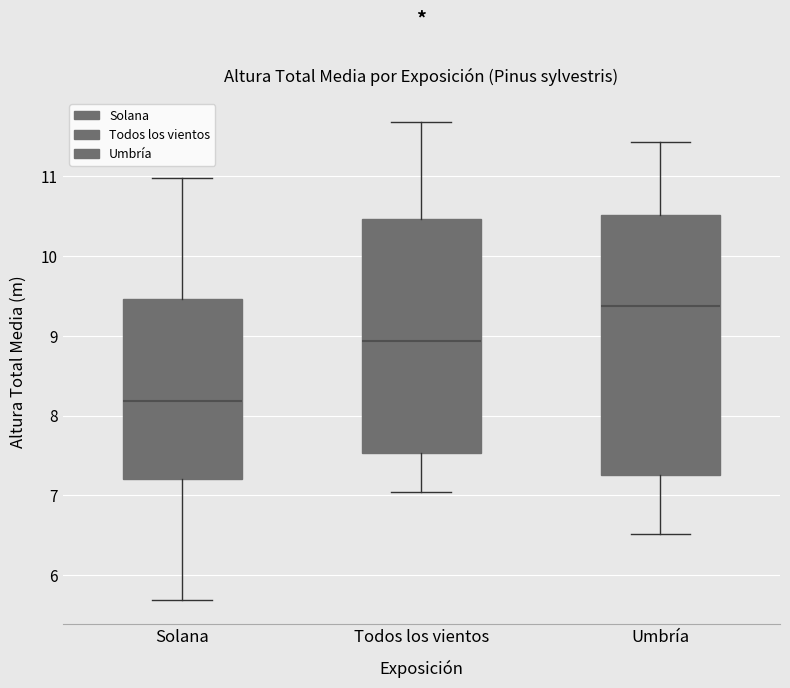

Comparing the boxes themselves (not the whiskers), which one is the tallest?

Umbría